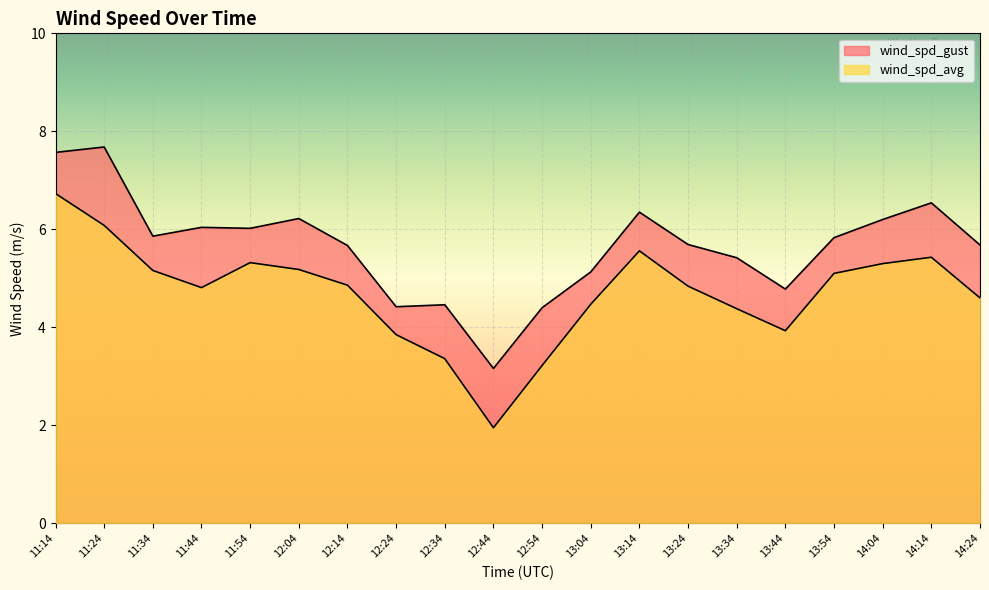

Rank the series by their maximum value, from lowest to highest.

wind_spd_avg, wind_spd_gust